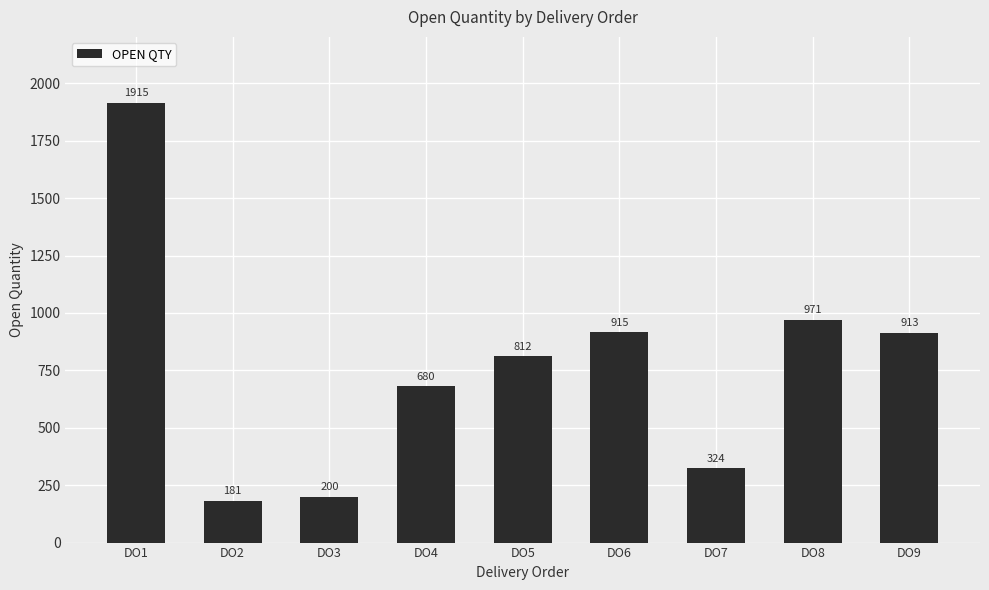

Rank the categories by value from highest to lowest.

DO1, DO8, DO6, DO9, DO5, DO4, DO7, DO3, DO2